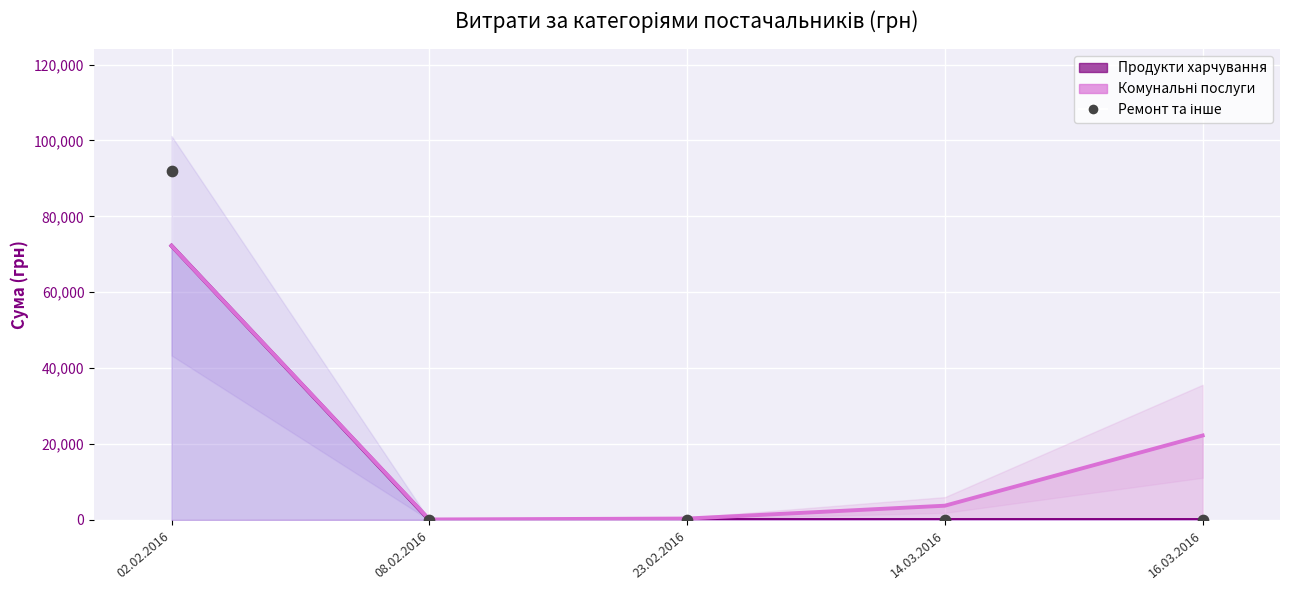

At how many categories does at least one series exceed 35602?

1